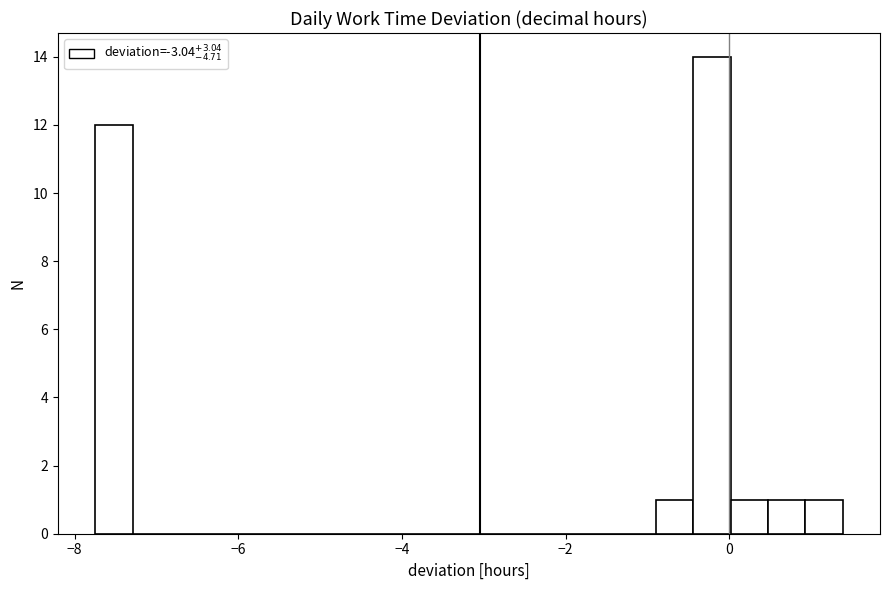

Read against the x-axis, roughly where is the centre of the tallest bar?

-0.2